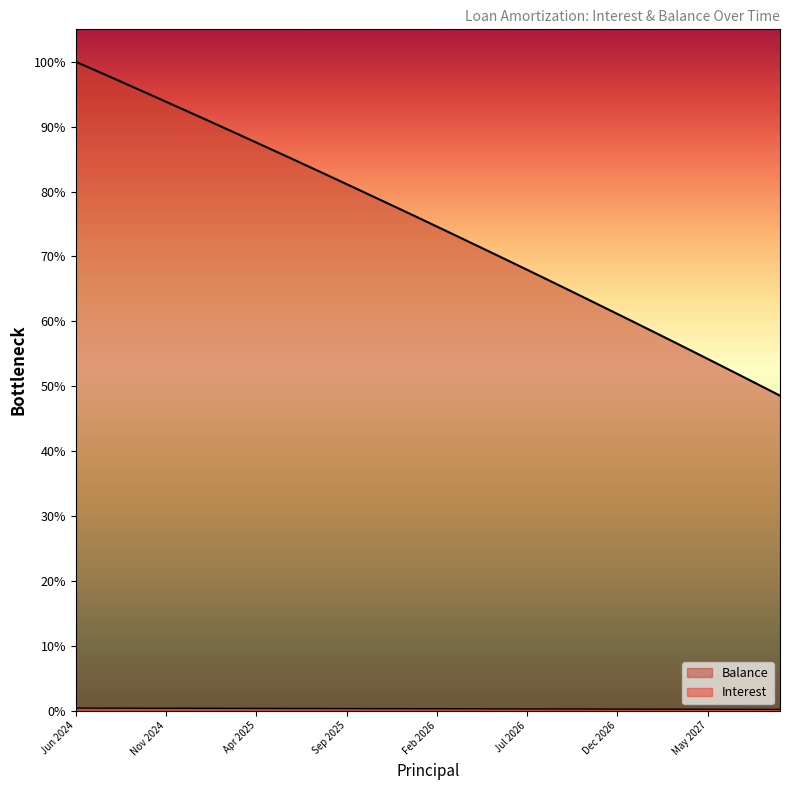

Which series has the largest total across all categories?

Balance